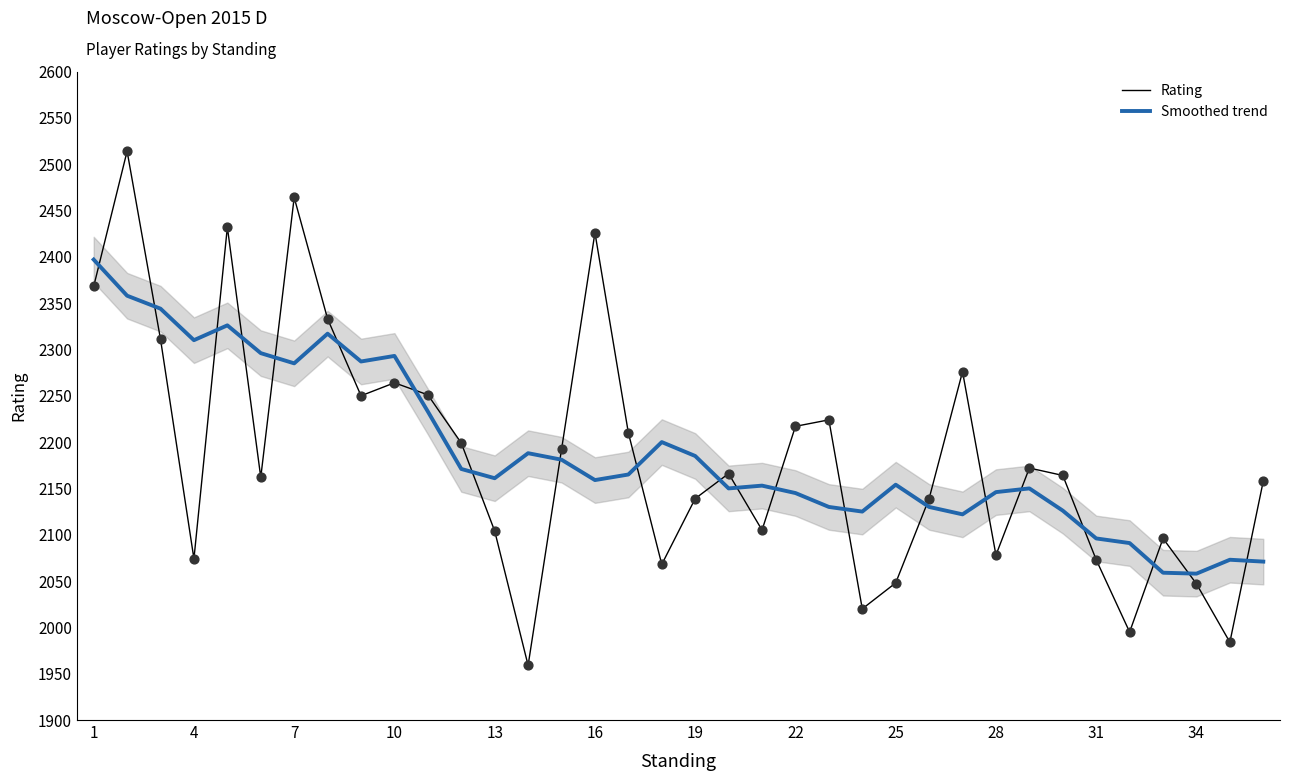

Which series contains the lowest Y value?

Rating